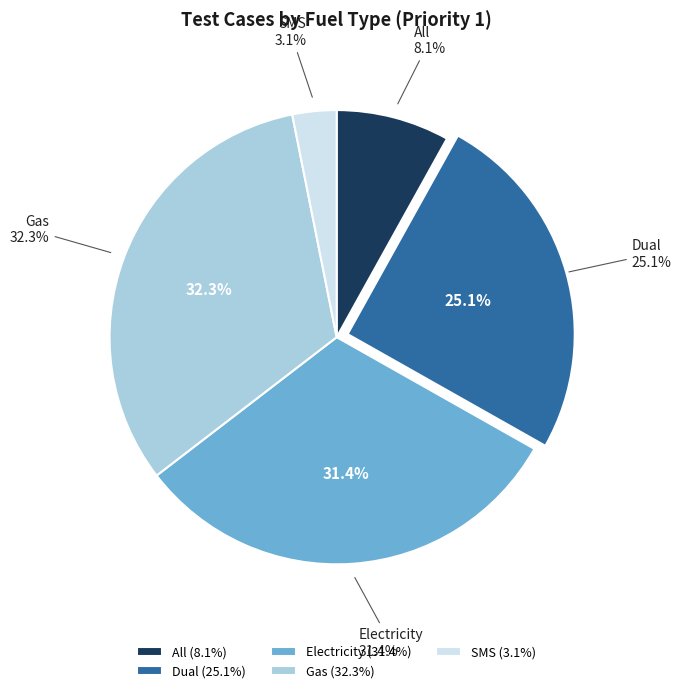

Which has a higher value, Gas or All?

Gas